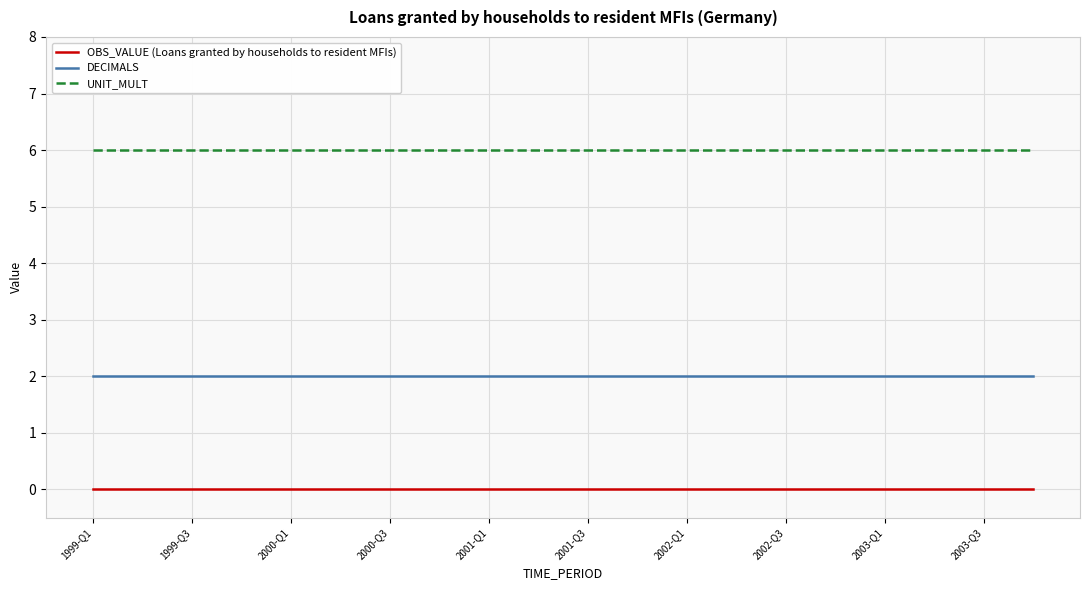

What is the highest value of the UNIT_MULT series?

6